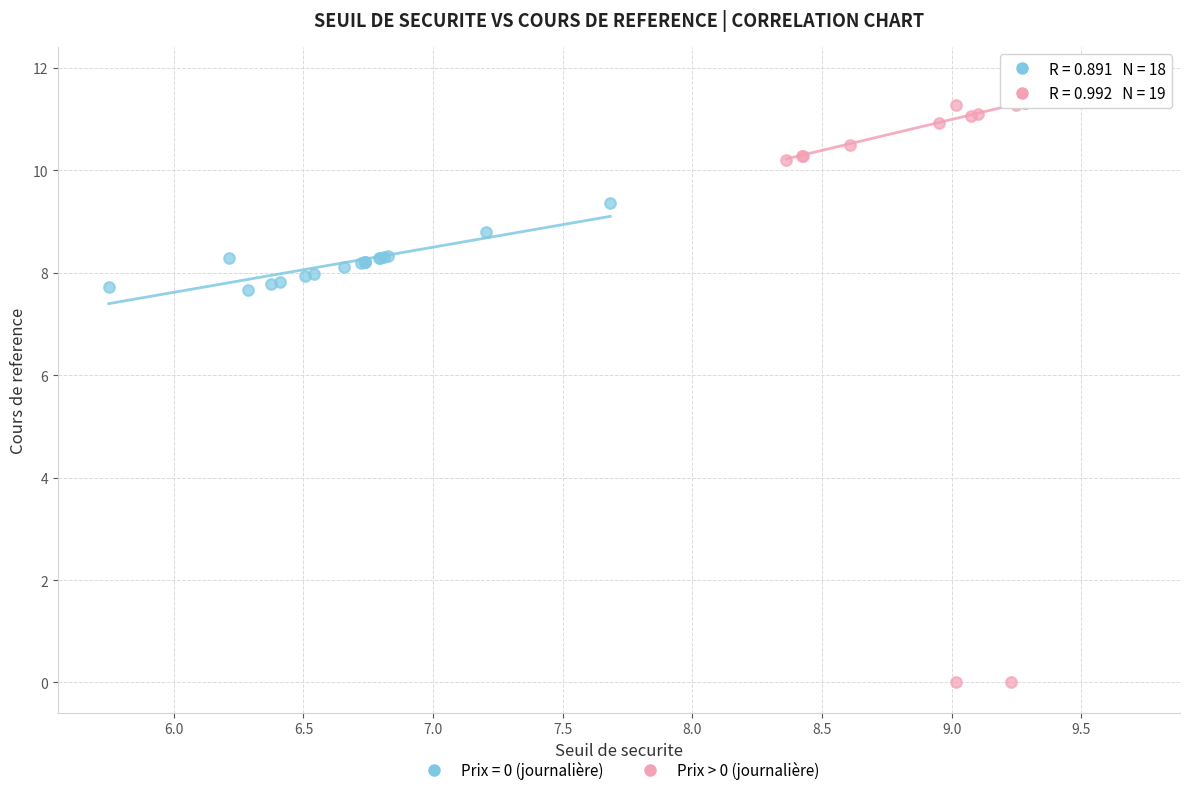

Which series contains the highest Y value?

Prix > 0 (journalière)